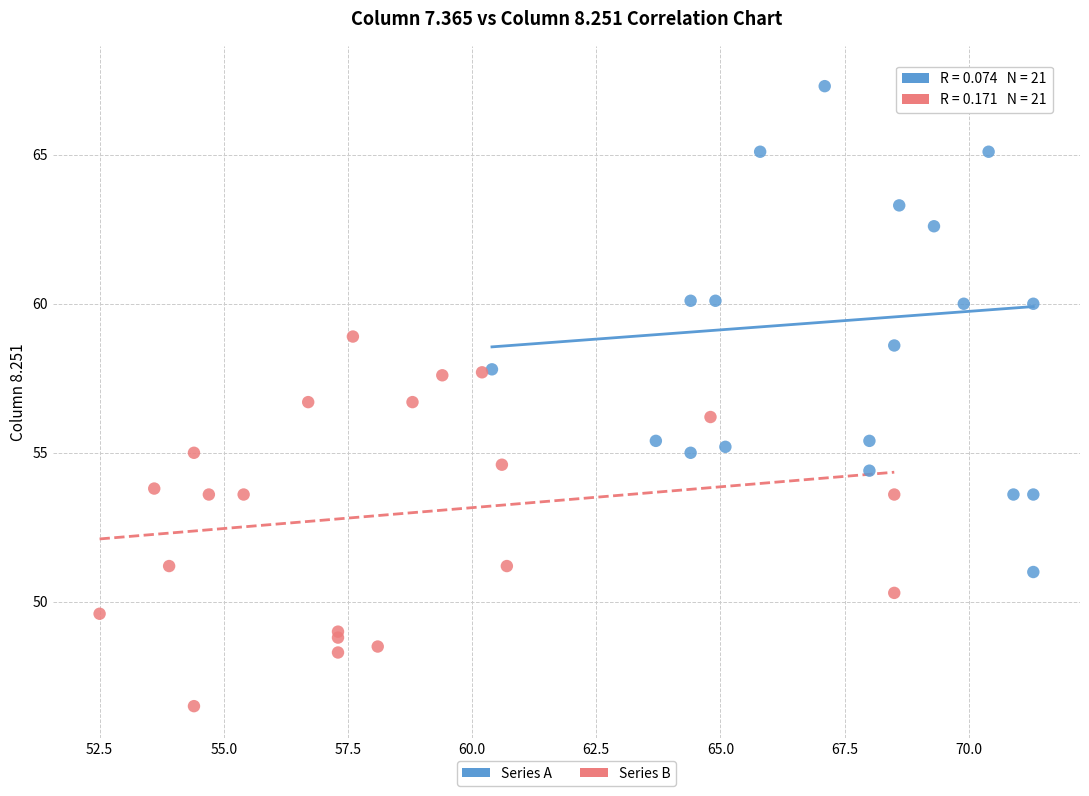

Which series has the widest spread of Y values?

Series A